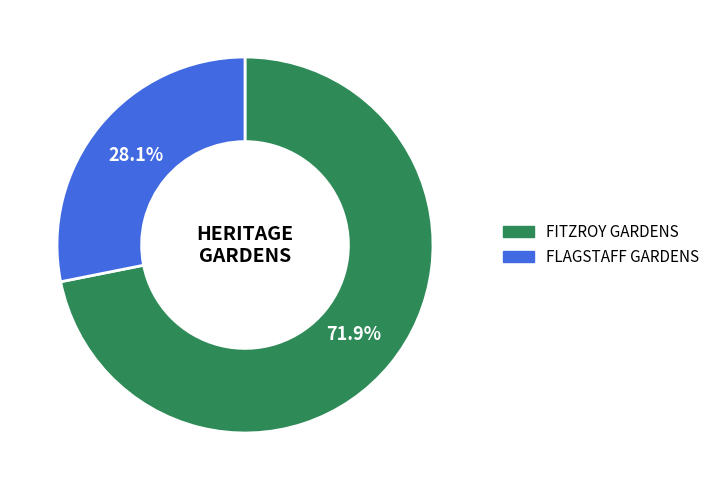

How many segments does this pie chart have?

2